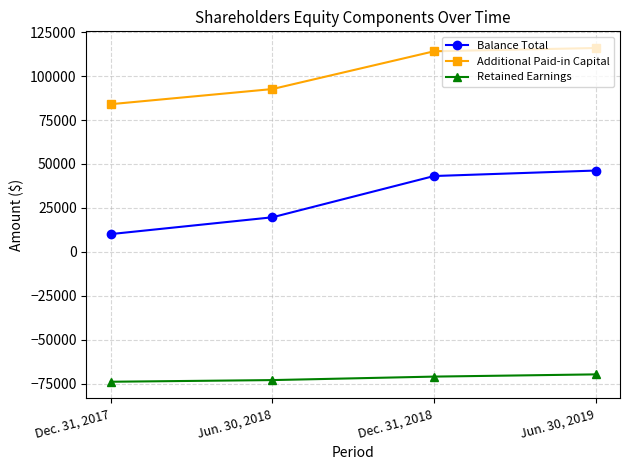

True or false: Retained Earnings and Additional Paid-in Capital cross at least once.

False